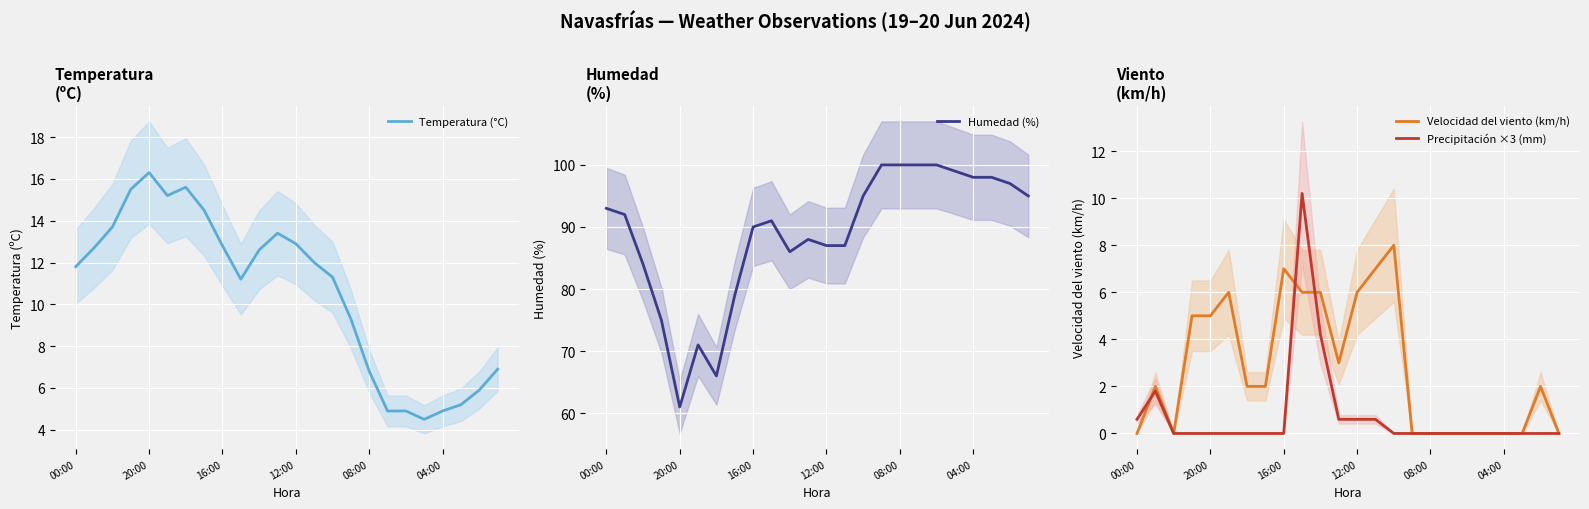

At how many categories does at least one series exceed 3?

24